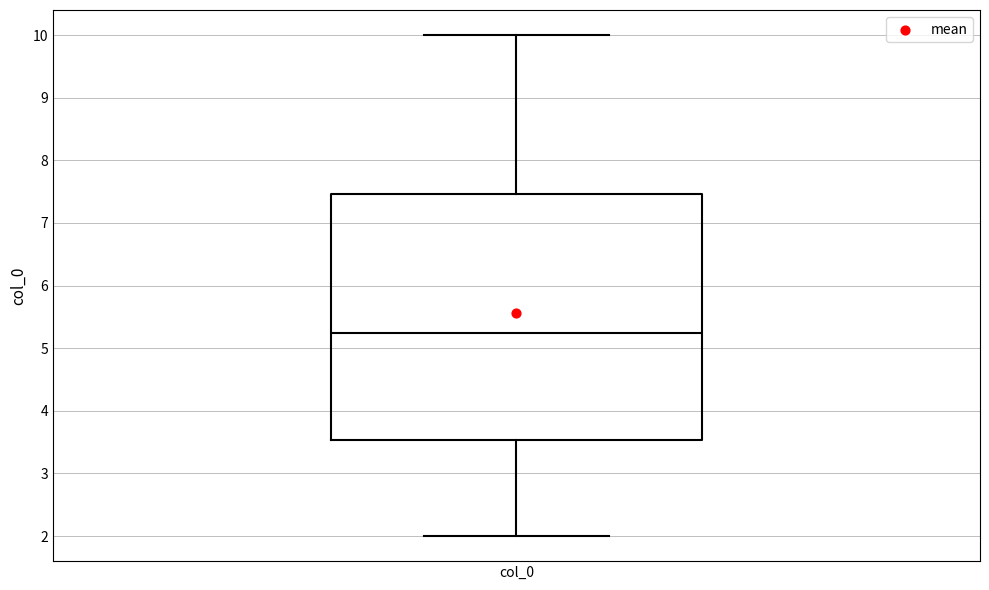

Read this box plot against the y-axis: the position of the median line, the range covered by the box, and the ends of both whiskers. The values are not printed on the chart, so give them approximately, as read against the axis.

median 5.3, box 3.5 to 7.5, whiskers 2.0 to 10.0